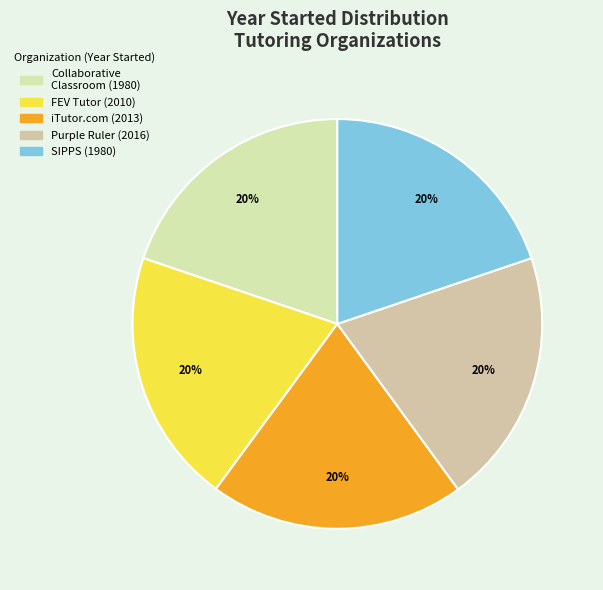

How many segments does this pie chart have?

5